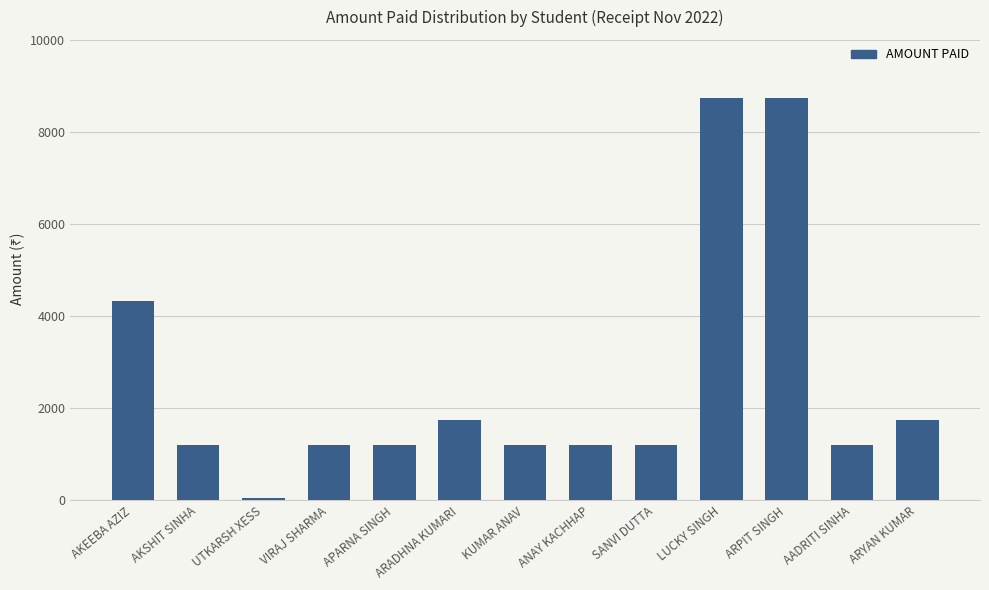

Which label corresponds to the smallest value in the chart?

UTKARSH XESS